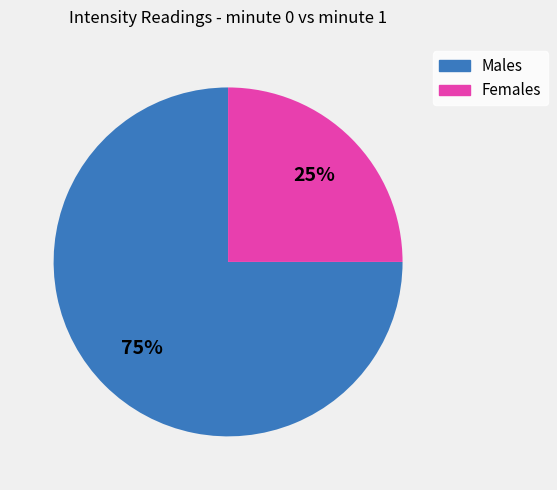

To the nearest percent, what is the average slice percentage?

50%